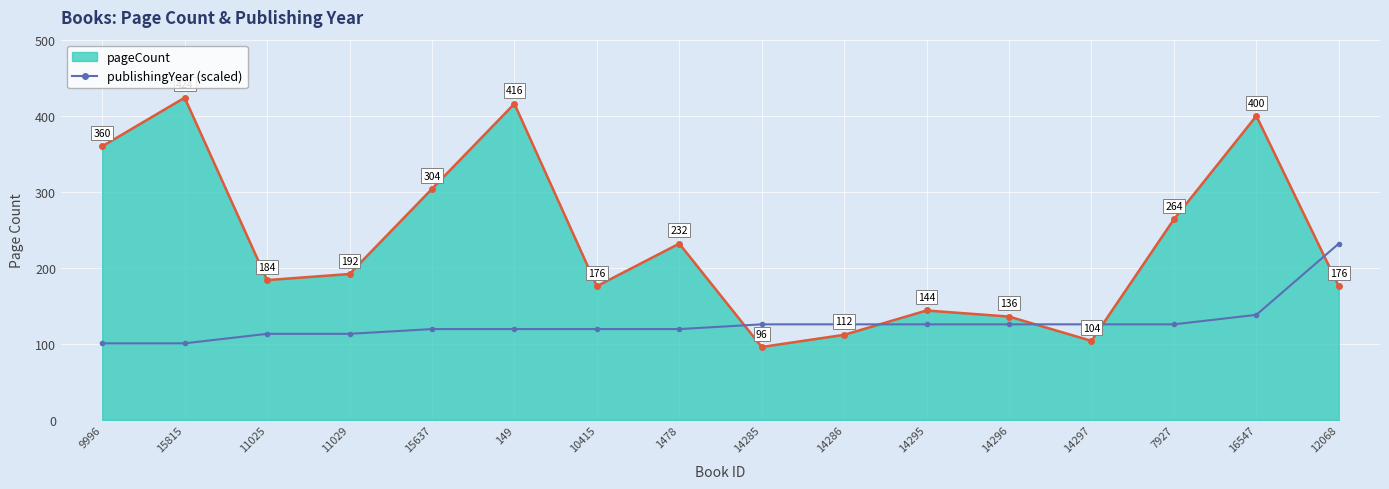

Which category has the highest value across all series?

15815